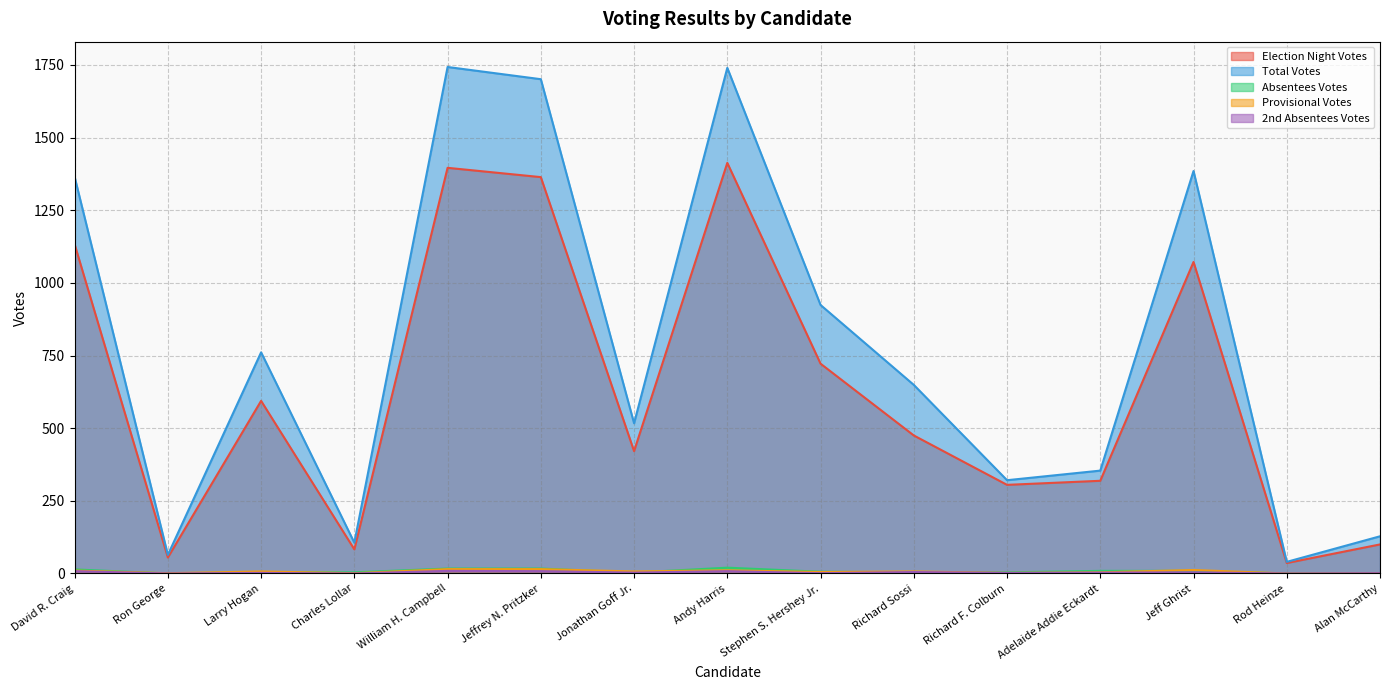

What is the spread (max minus min) of values at Ron George?

64